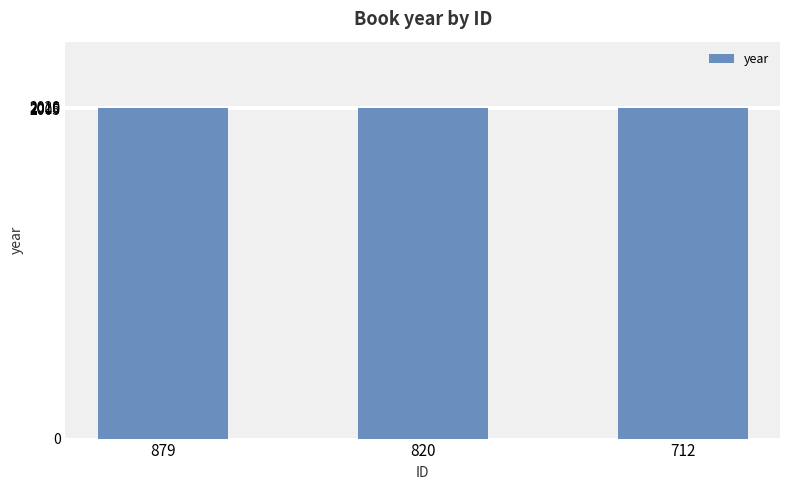

What is the ratio of the value at 820 to the value at 712?

1.0